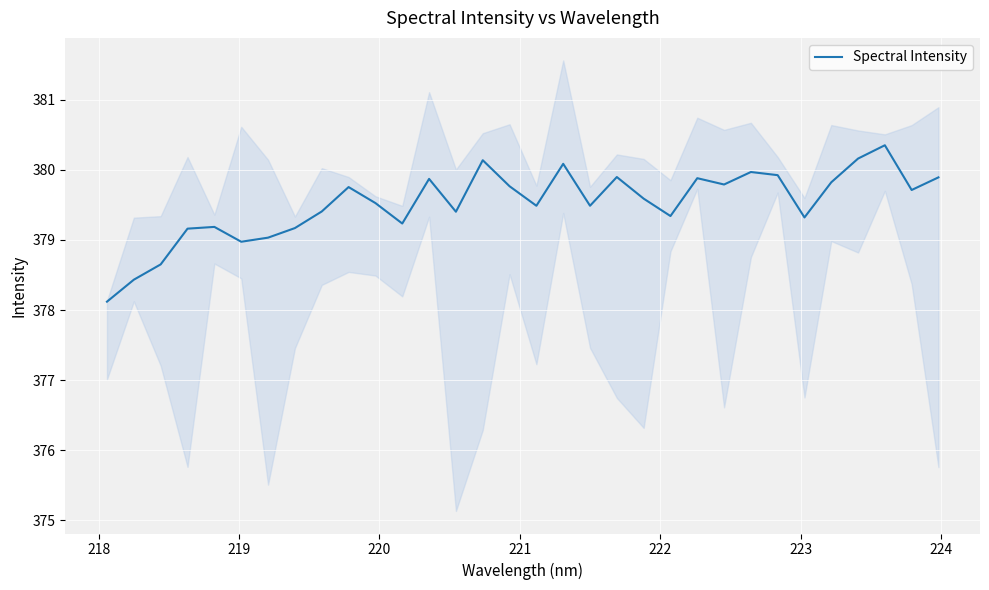

Does the chart display data point markers on the line(s)?

No